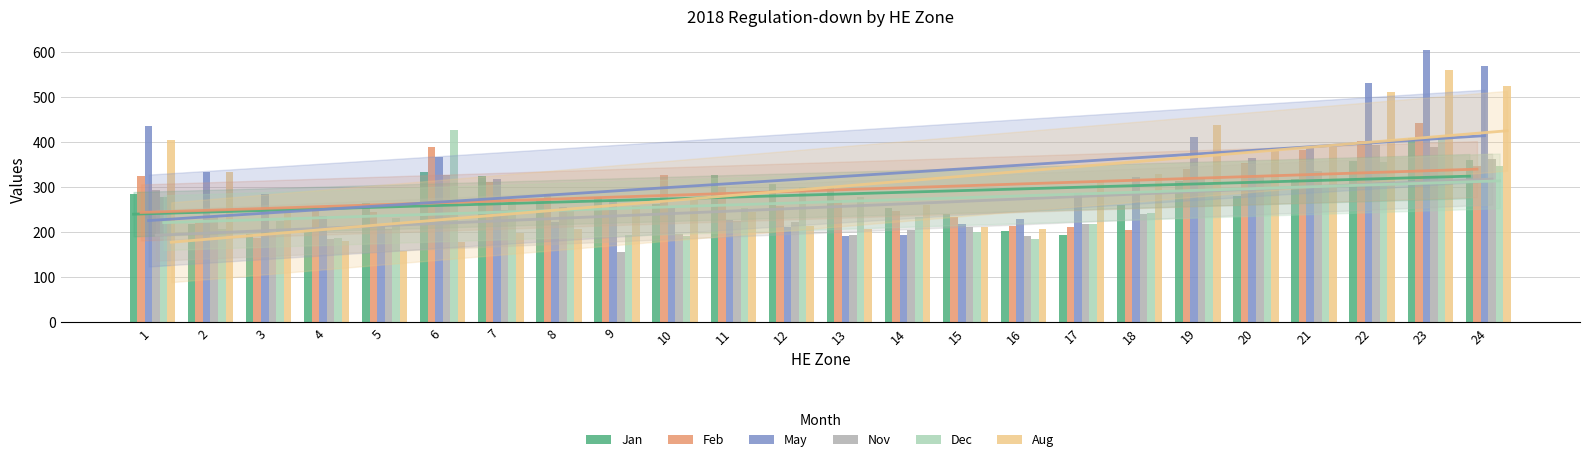

At 3, list the series in order from largest to smallest.

May, Aug, Dec, Nov, Jan, Feb